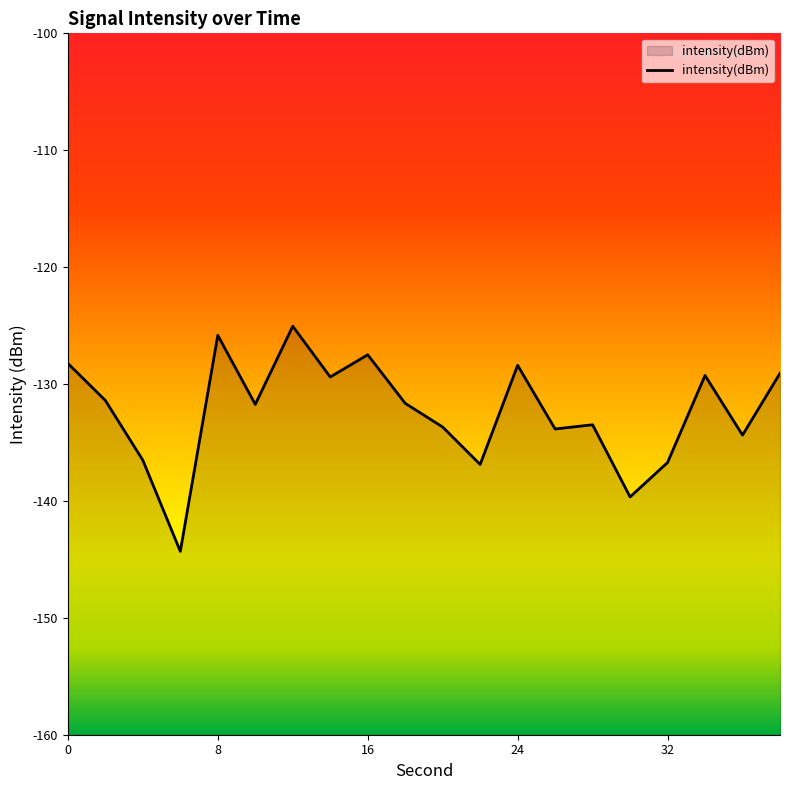

Count the number of categories in the chart.

20